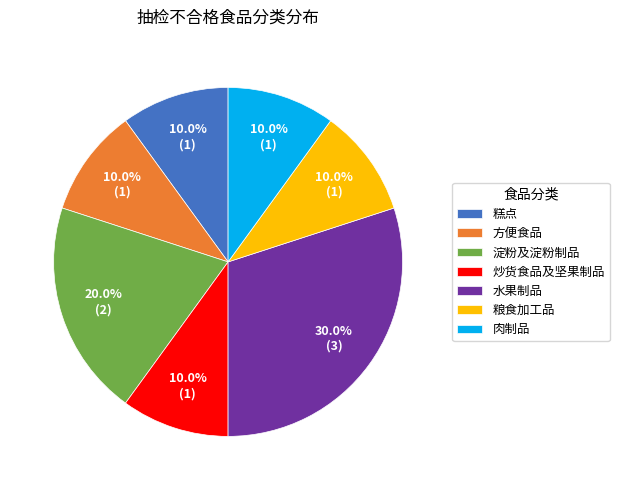

What is the ratio of the value at 粮食加工品 to the value at 水果制品?

0.3